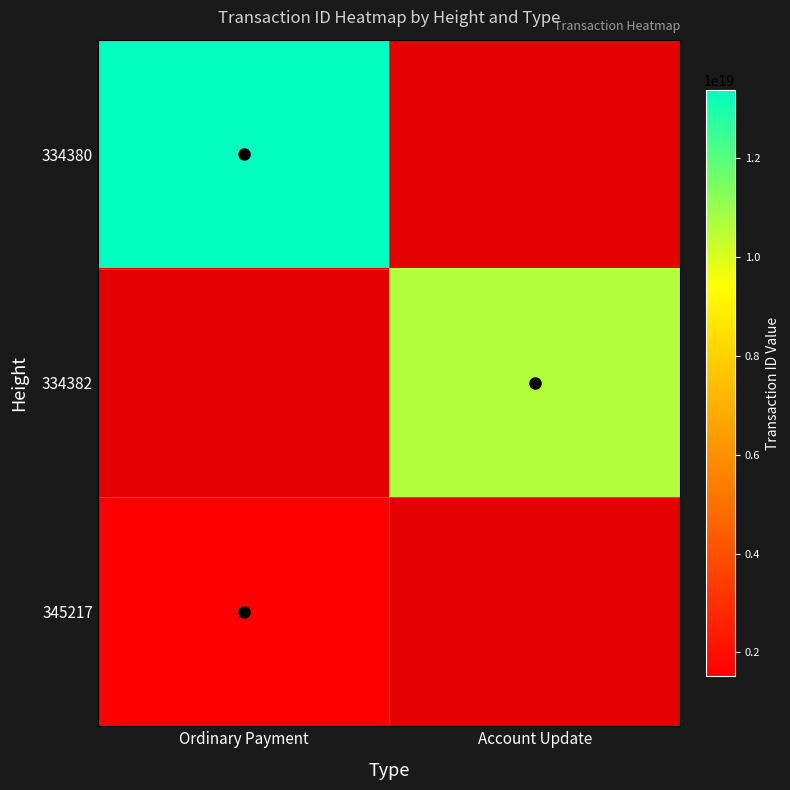

True or false: 334380 has a value of 9328154537829109760.0 at Ordinary Payment.

False